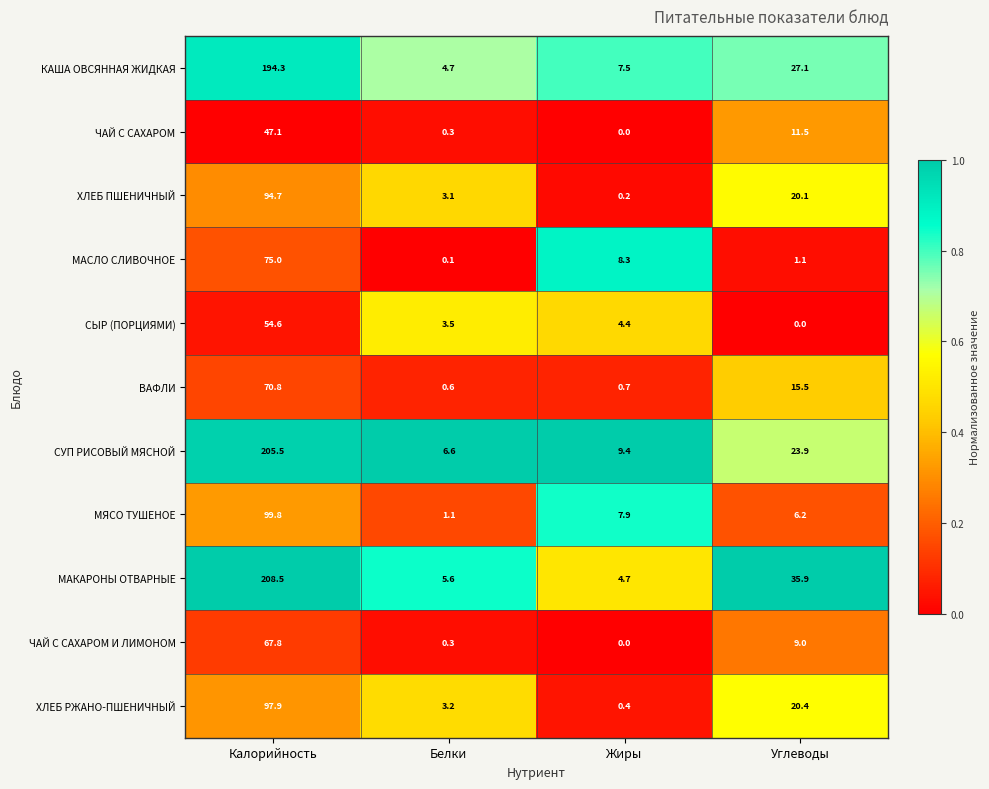

What is the approximate value of ЧАЙ С САХАРОМ at Углеводы?

11.5